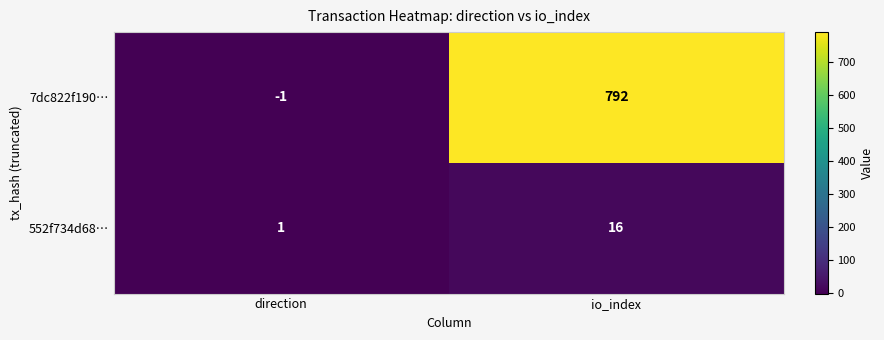

What is the minimum value shown in the chart?

-1